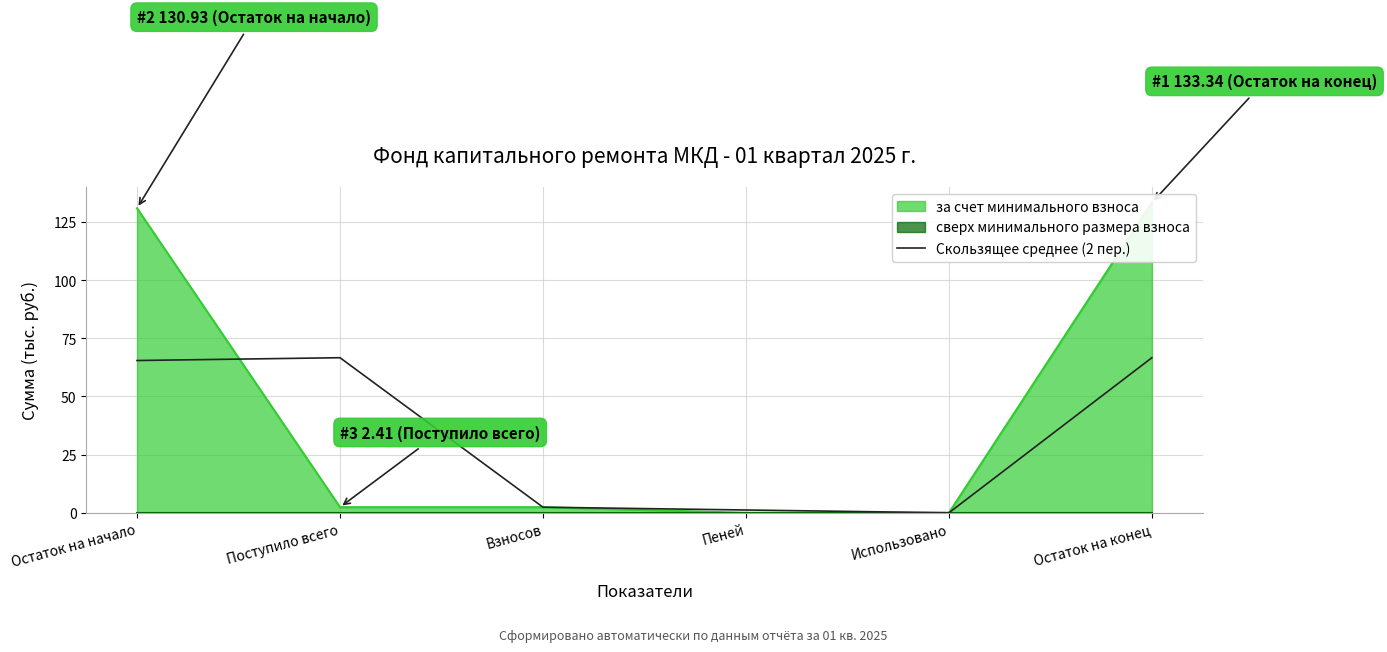

Reading left to right, transcribe all the data shown in this chart.

Остаток на начало=65.5	Поступило всего=66.7	Взносов=2.4	Пеней=1.2	Использовано=0.0	Остаток на конец=66.7